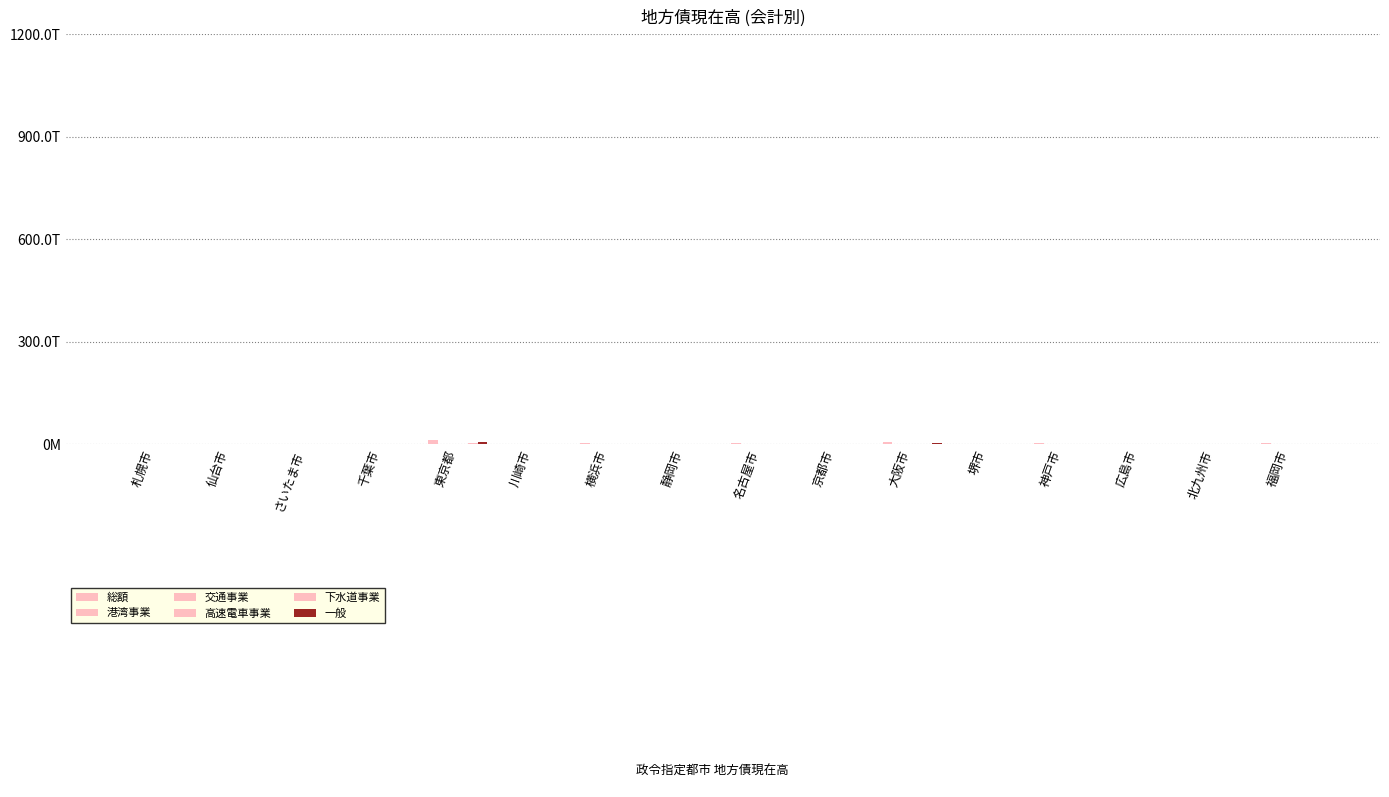

At which label is 総額 closest to 6610668539?

大阪市